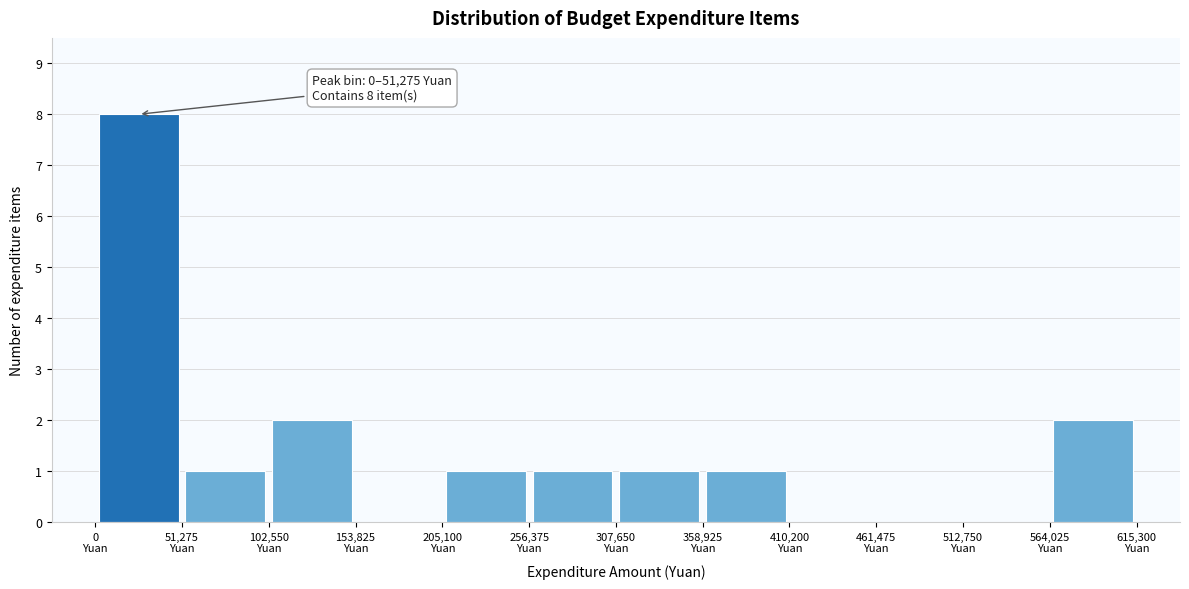

Over which range of the x-axis is the bar tallest?

0 to 50000